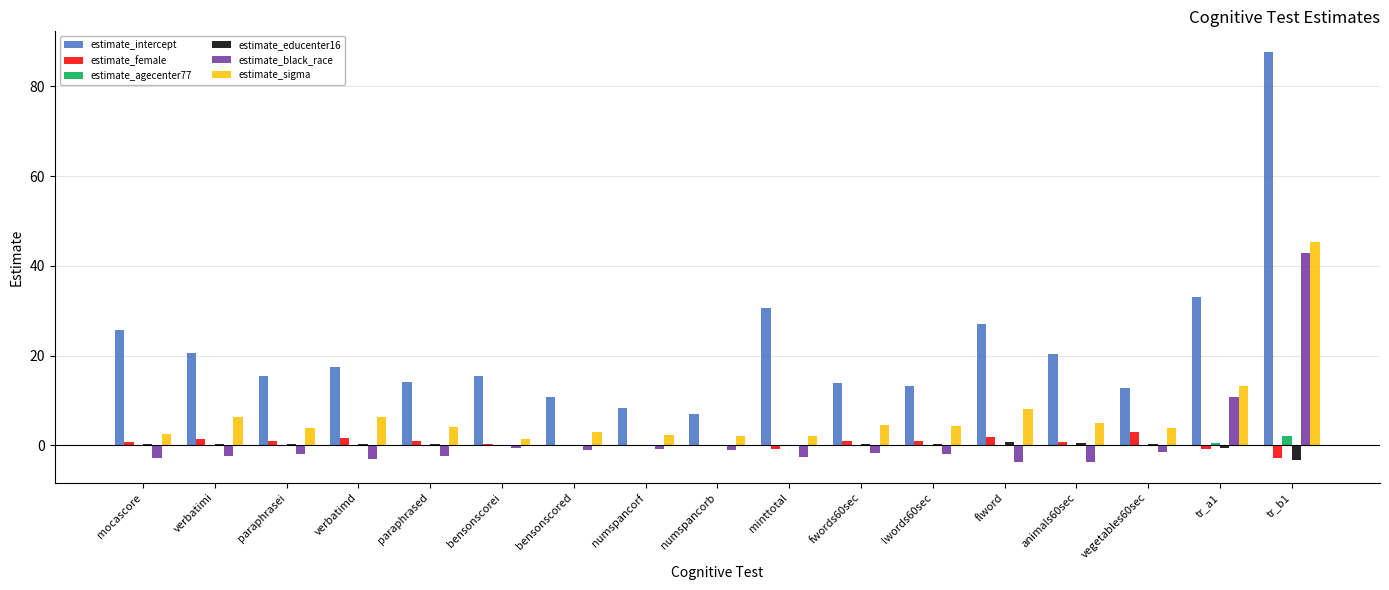

At which category is the sum across all series the highest?

tr_b1